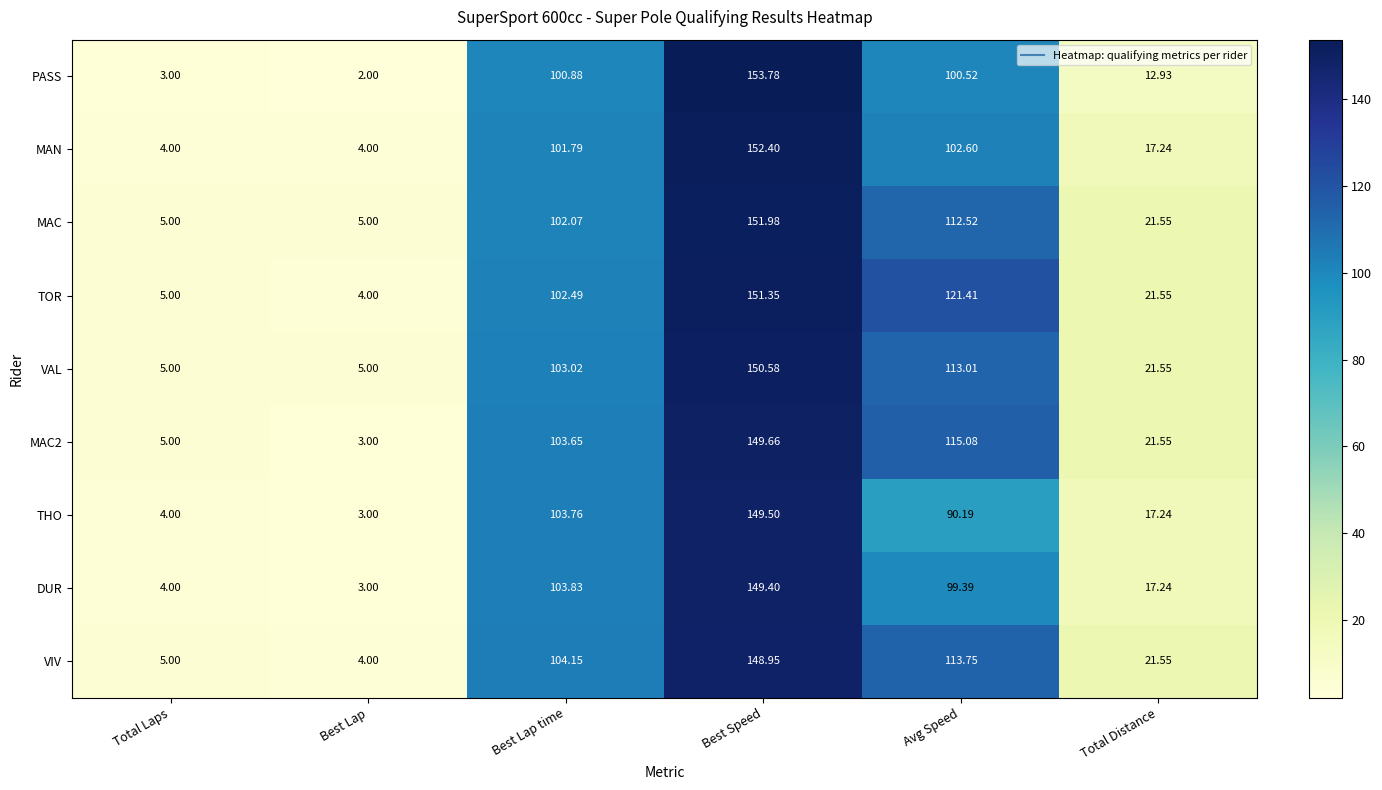

What is the spread (max minus min) of values at Total Distance?

8.6